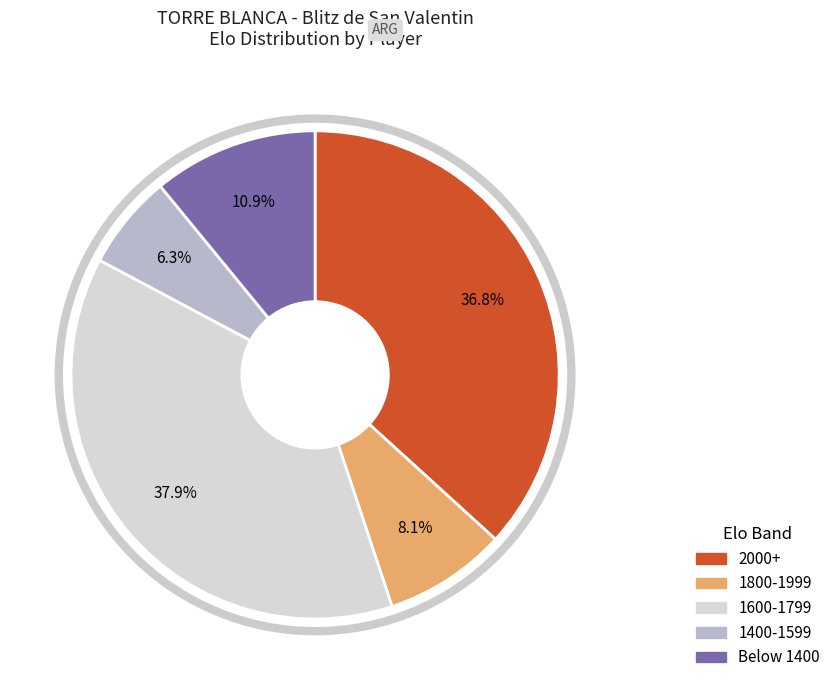

How many slices are in this pie chart?

5